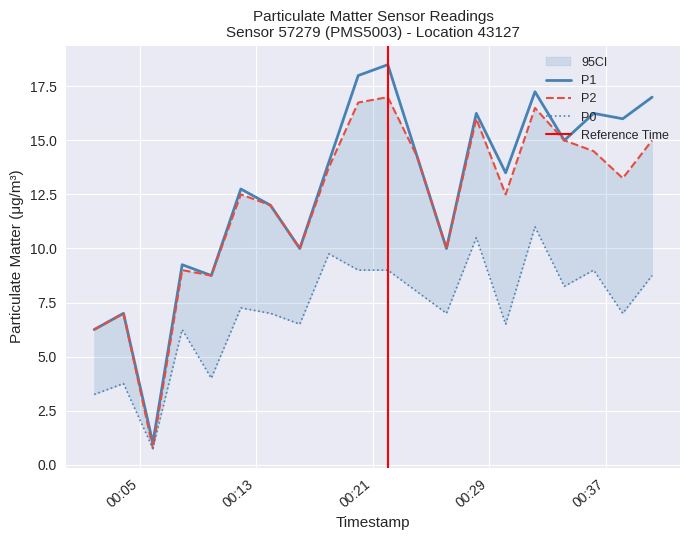

Reading left to right, extract all data points from this chart.

P1: 2023-05-10T00:01:51=6.2	2023-05-10T00:03:52=7.0	2023-05-10T00:05:53=1.0	2023-05-10T00:07:54=9.2	2023-05-10T00:09:54=8.8	2023-05-10T00:11:56=12.8	2023-05-10T00:13:58=12.0	2023-05-10T00:15:59=10.0	2023-05-10T00:17:59=14.0	2023-05-10T00:20:00=18.0	2023-05-10T00:22:02=18.5	2023-05-10T00:24:03=14.2	2023-05-10T00:26:04=10.0	2023-05-10T00:28:07=16.2	2023-05-10T00:30:08=13.5	2023-05-10T00:32:09=17.2	2023-05-10T00:34:10=15.0	2023-05-10T00:36:11=16.2	2023-05-10T00:38:11=16.0	2023-05-10T00:40:12=17.0
P2: 2023-05-10T00:01:51=6.2	2023-05-10T00:03:52=7.0	2023-05-10T00:05:53=0.8	2023-05-10T00:07:54=9.0	2023-05-10T00:09:54=8.8	2023-05-10T00:11:56=12.5	2023-05-10T00:13:58=12.0	2023-05-10T00:15:59=10.0	2023-05-10T00:17:59=13.8	2023-05-10T00:20:00=16.8	2023-05-10T00:22:02=17.0	2023-05-10T00:24:03=14.2	2023-05-10T00:26:04=10.0	2023-05-10T00:28:07=16.0	2023-05-10T00:30:08=12.5	2023-05-10T00:32:09=16.5	2023-05-10T00:34:10=15.0	2023-05-10T00:36:11=14.5	2023-05-10T00:38:11=13.2	2023-05-10T00:40:12=15.0
P0: 2023-05-10T00:01:51=3.2	2023-05-10T00:03:52=3.8	2023-05-10T00:05:53=0.8	2023-05-10T00:07:54=6.2	2023-05-10T00:09:54=4.0	2023-05-10T00:11:56=7.2	2023-05-10T00:13:58=7.0	2023-05-10T00:15:59=6.5	2023-05-10T00:17:59=9.8	2023-05-10T00:20:00=9.0	2023-05-10T00:22:02=9.0	2023-05-10T00:24:03=8.0	2023-05-10T00:26:04=7.0	2023-05-10T00:28:07=10.5	2023-05-10T00:30:08=6.5	2023-05-10T00:32:09=11.0	2023-05-10T00:34:10=8.2	2023-05-10T00:36:11=9.0	2023-05-10T00:38:11=7.0	2023-05-10T00:40:12=8.8